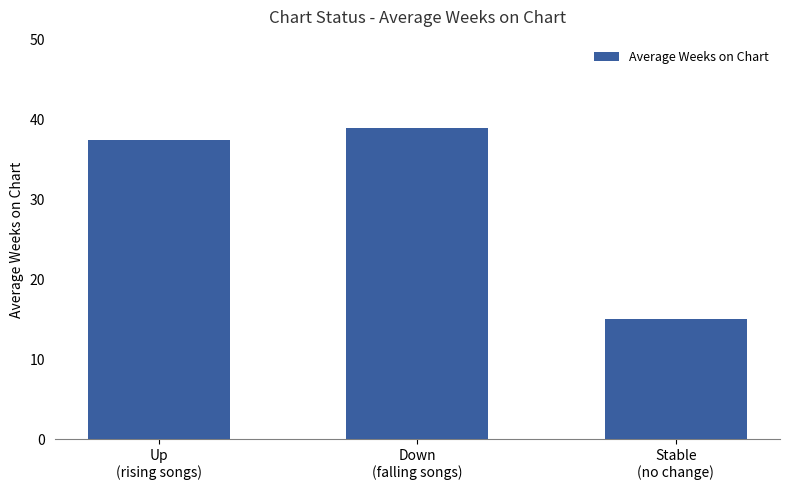

What is the change in value from Down
(falling songs) to Stable
(no change)?

-24.0